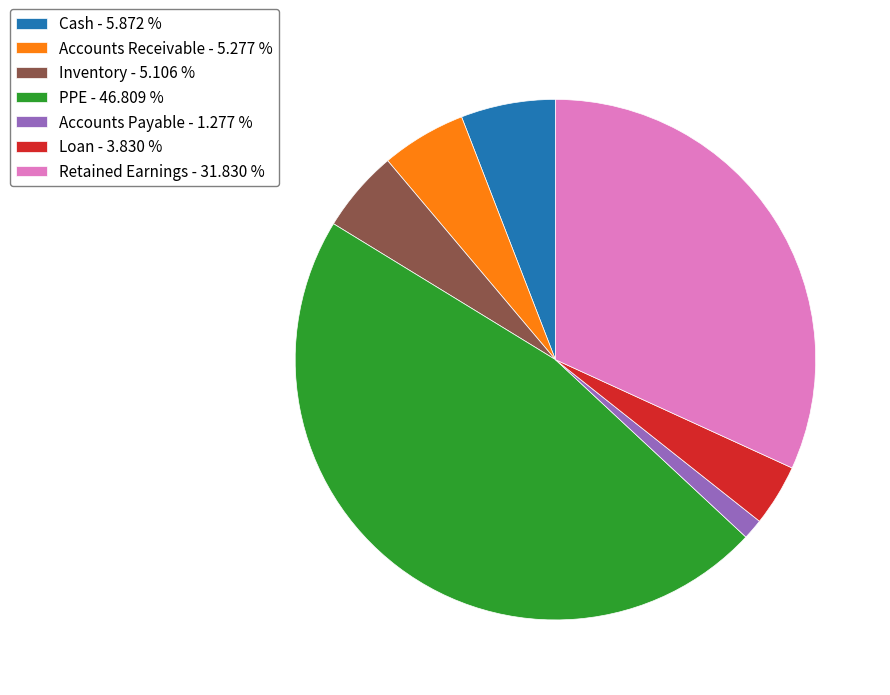

Between Accounts Payable - 1.277 % and Retained Earnings - 31.830 %, which is larger?

Retained Earnings - 31.830 %